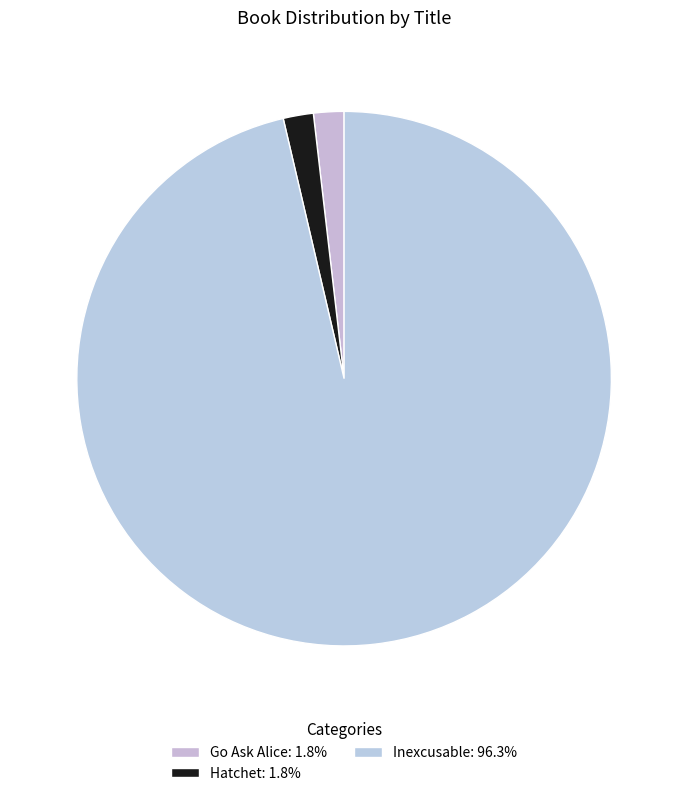

Is there any slice that represents more than half of the pie?

Yes